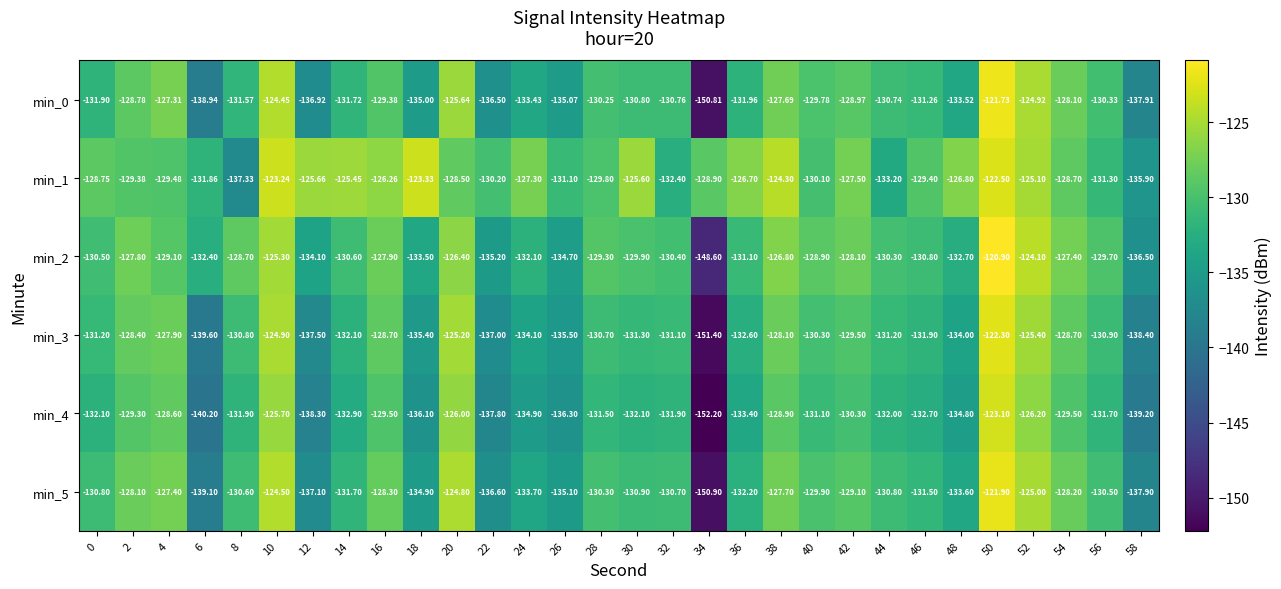

Is the value of min_4 at 10 greater than the value of min_2 at 24?

Yes